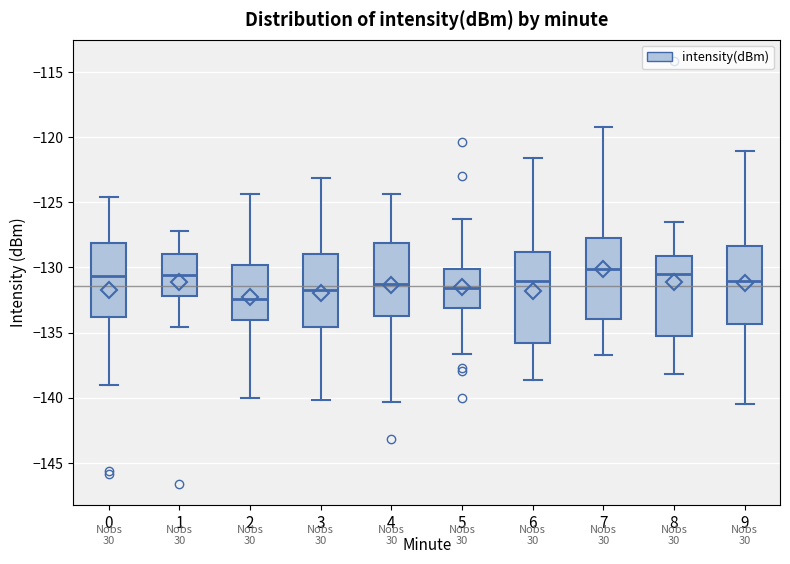

Reading left to right, transcribe this box plot: for each box, give where its median line is, the range the box spans, and where its two whiskers end, as read against the y-axis. The values are not printed on the chart, so give them approximately, as read against the axis.

0: median -130.5, box -134.0 to -128.0, whiskers -139.0 to -124.5
1: median -130.5, box -132.0 to -129.0, whiskers -134.5 to -127.0
2: median -132.5, box -134.0 to -130.0, whiskers -140.0 to -124.5
3: median -131.5, box -134.5 to -129.0, whiskers -140.0 to -123.0
4: median -131.5, box -133.5 to -128.0, whiskers -140.5 to -124.5
5: median -131.5, box -133.0 to -130.0, whiskers -136.5 to -126.5
6: median -131.0, box -136.0 to -129.0, whiskers -138.5 to -121.5
7: median -130.0, box -134.0 to -128.0, whiskers -136.5 to -119.0
8: median -130.5, box -135.0 to -129.0, whiskers -138.0 to -126.5
9: median -131.0, box -134.5 to -128.5, whiskers -140.5 to -121.0